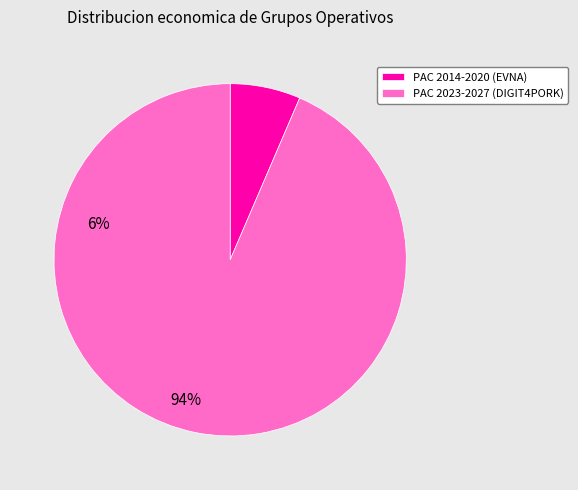

Is there any slice that represents more than half of the pie?

Yes